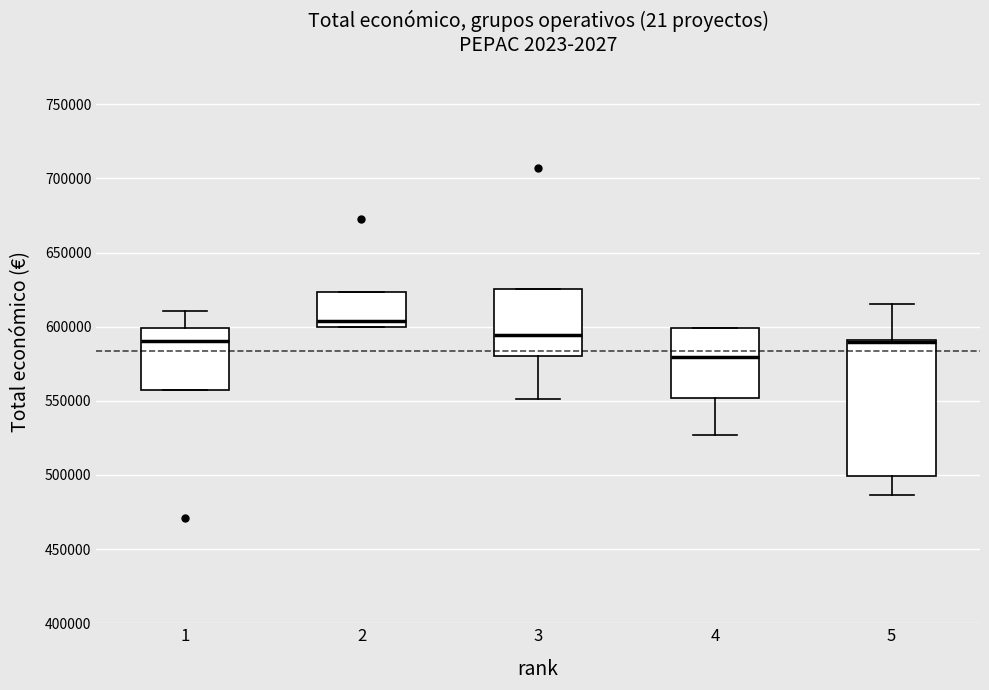

Where does the lower whisker of the box at x = 5 end on the y-axis? The values are not printed on the chart, so give them approximately, as read against the axis.

485000